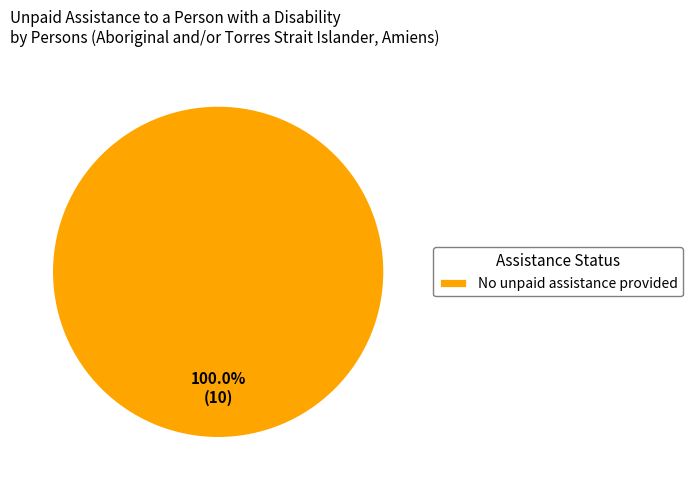

Rank the categories by value from highest to lowest.

No unpaid assistance provided